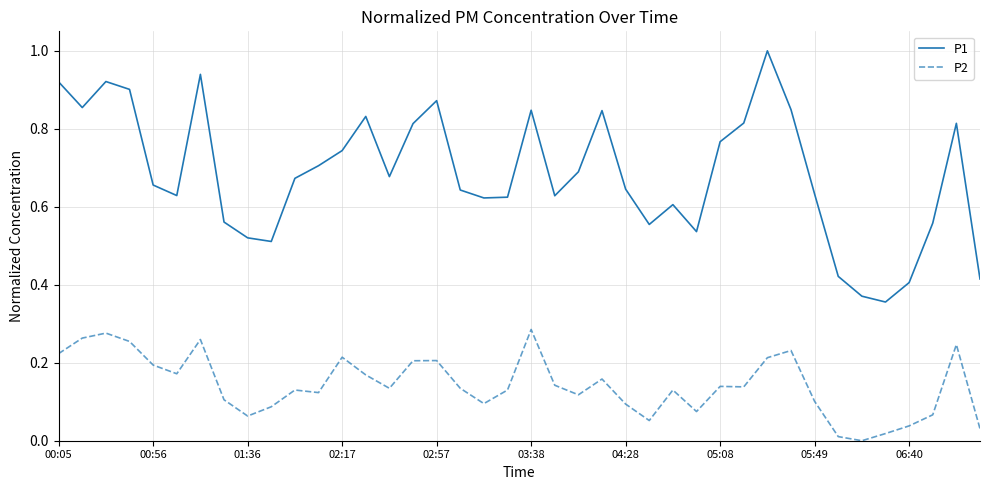

True or false: P2 and P1 intersect in this chart.

False